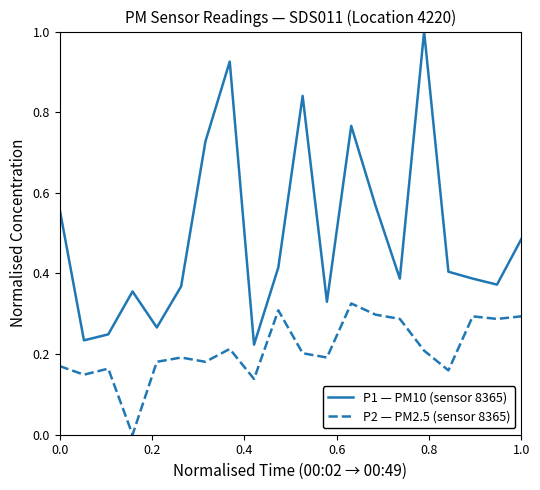

Rank the series by their maximum value, from highest to lowest.

P1 — PM10 (sensor 8365), P2 — PM2.5 (sensor 8365)